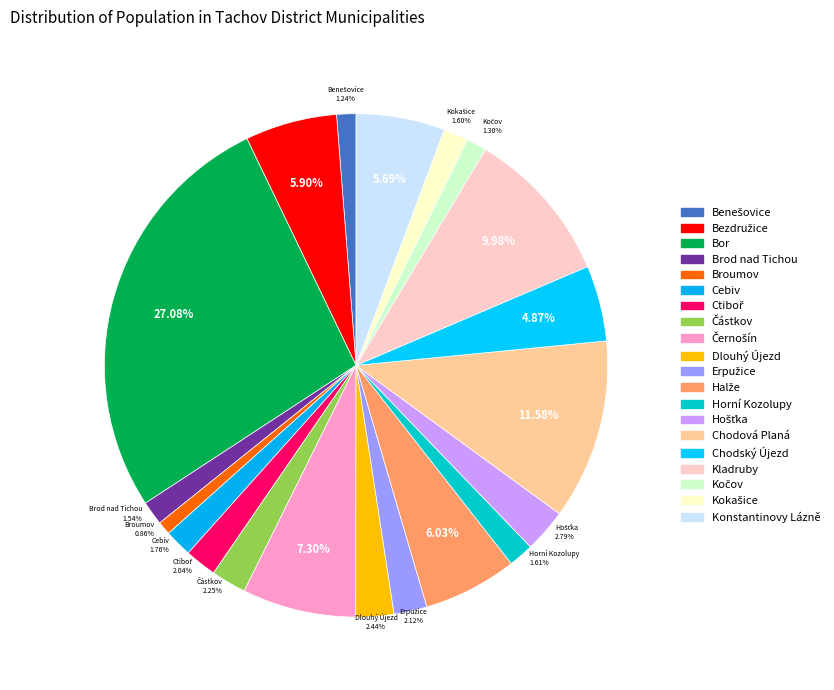

How many slices are in this pie chart?

20